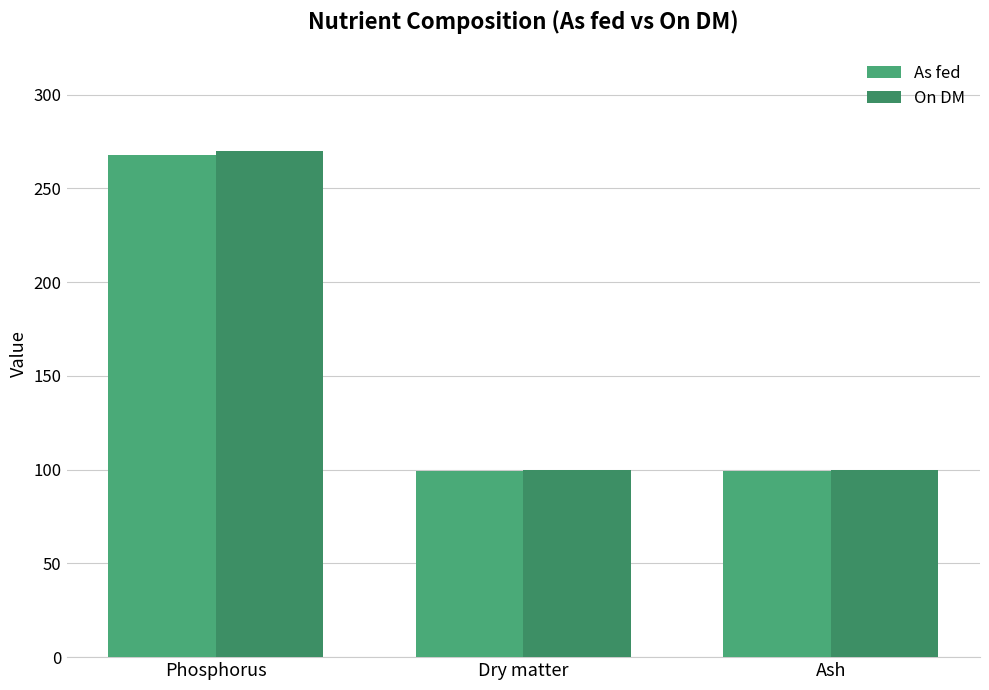

What is the maximum value shown in the chart?

270.0